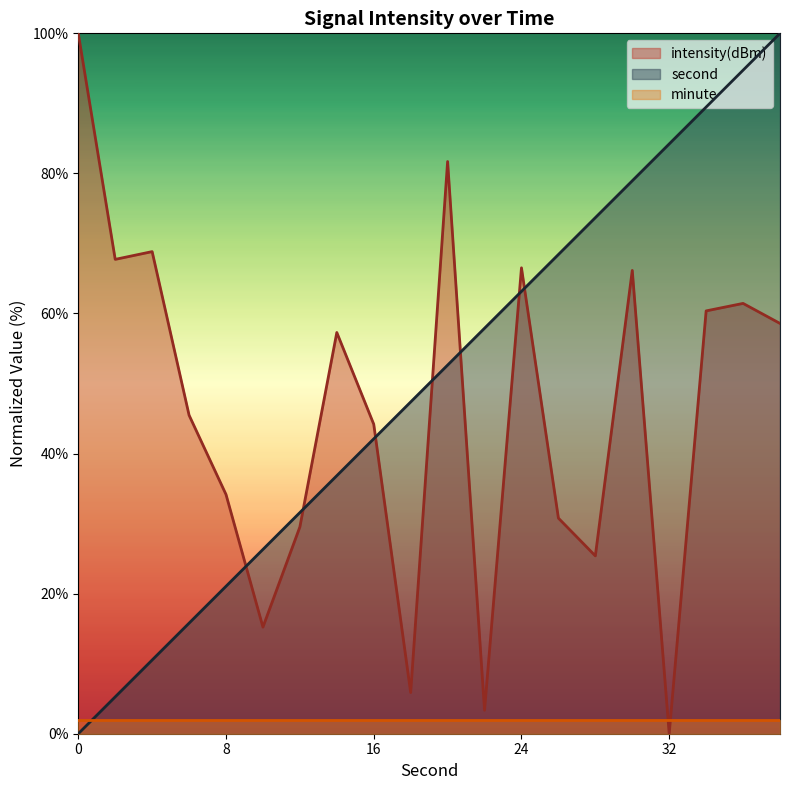

The value of second at 12 is 9.5. True or false?

False